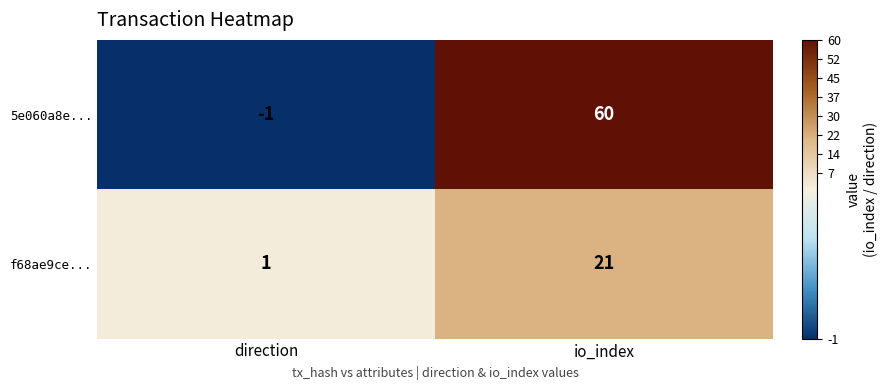

List the series in order of their overall mean, lowest first.

f68ae9ce..., 5e060a8e...